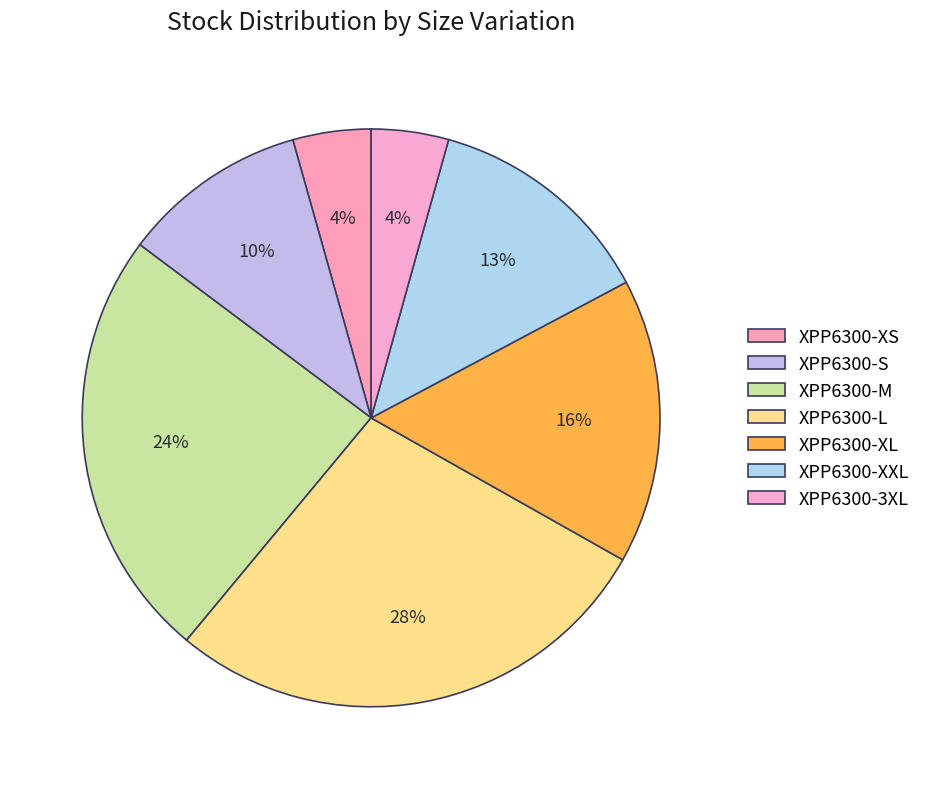

Is XPP6300-S the majority of the pie?

No